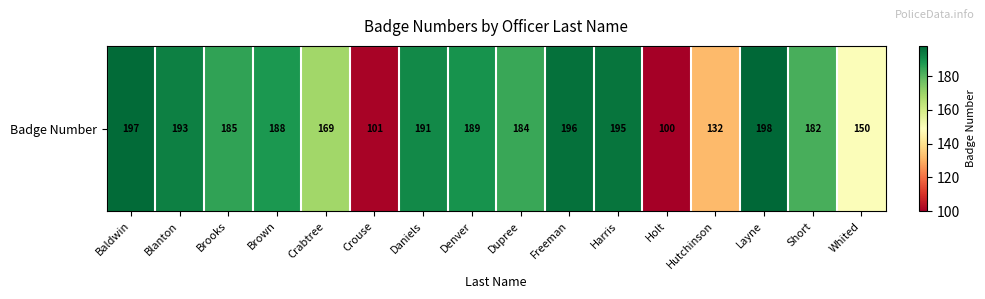

What is the sum of all values?

2750